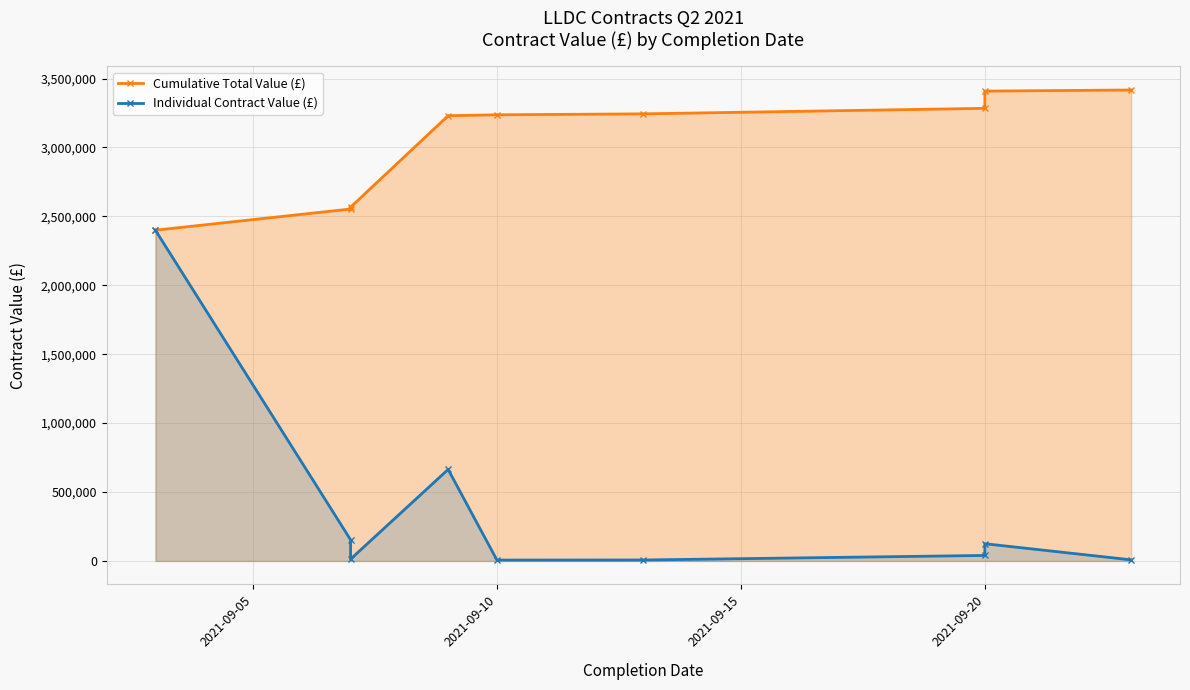

List the series in order of their overall mean, highest first.

Cumulative Total Value (£), Individual Contract Value (£)